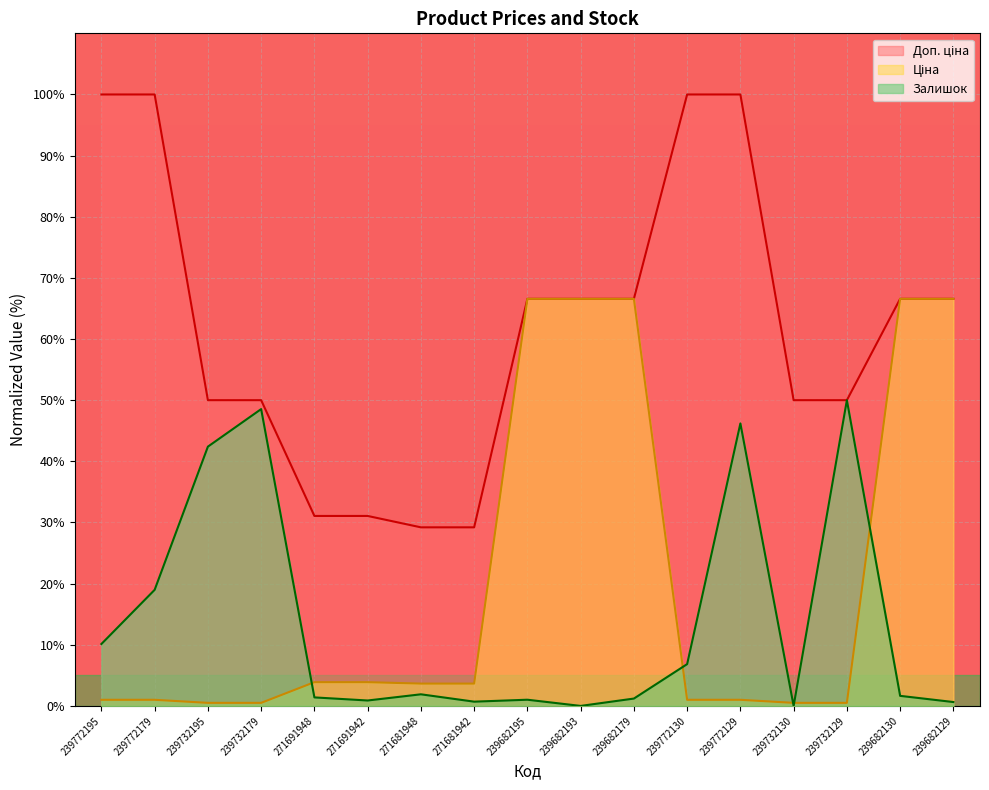

How many values in the Ціна series are below 3?

8